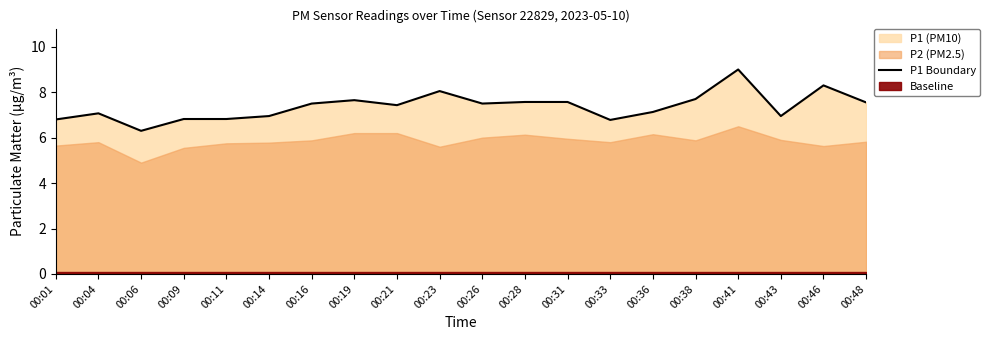

What is the difference between the values at 00:41 and 00:14?

2.0